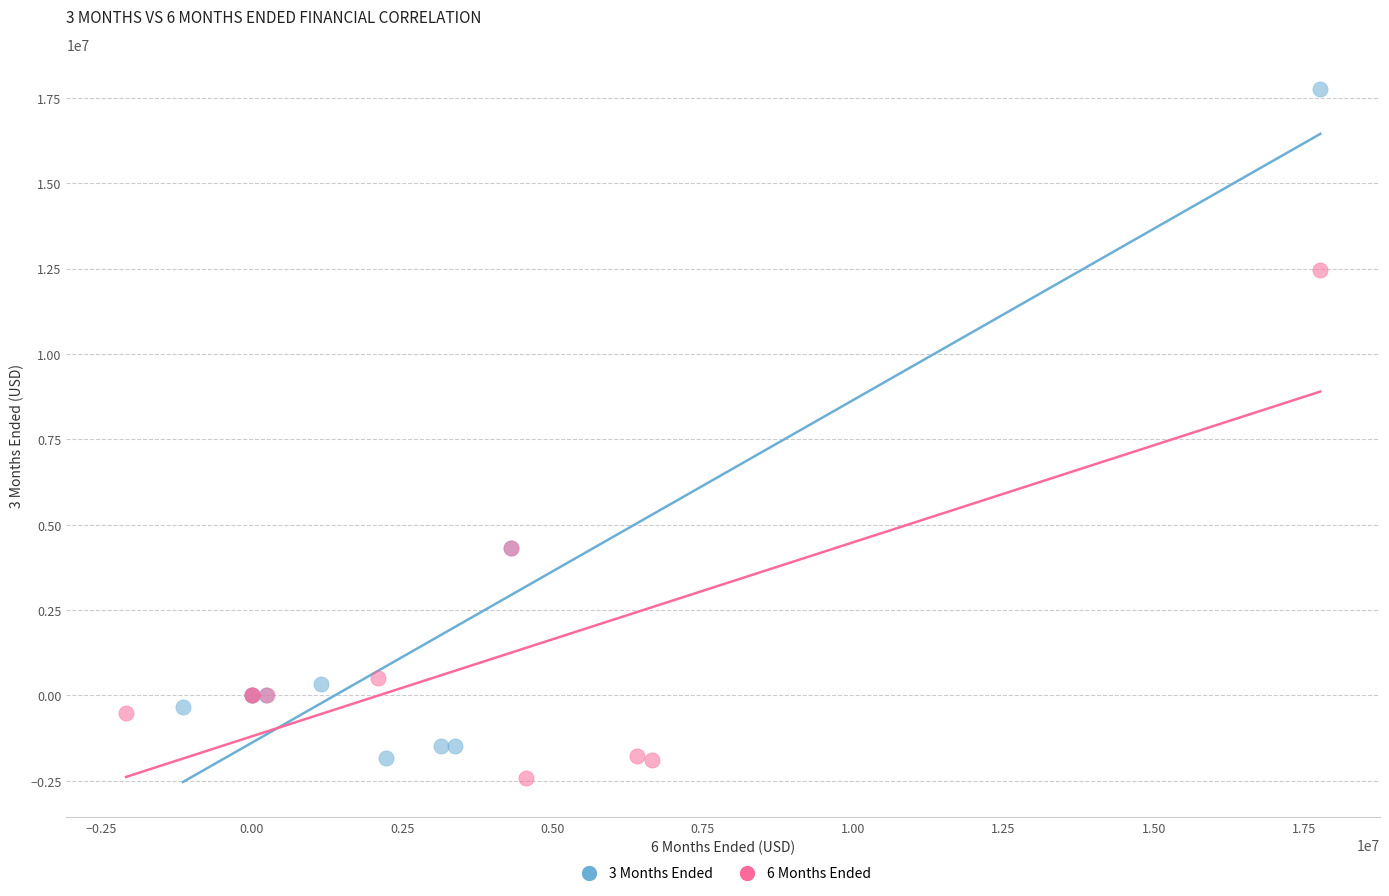

Which series has the largest Y range (max minus min)?

3 Months Ended